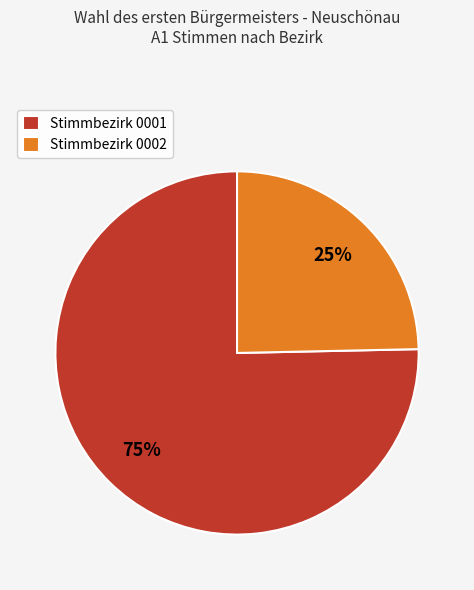

Is Stimmbezirk 0002 the majority of the pie?

No